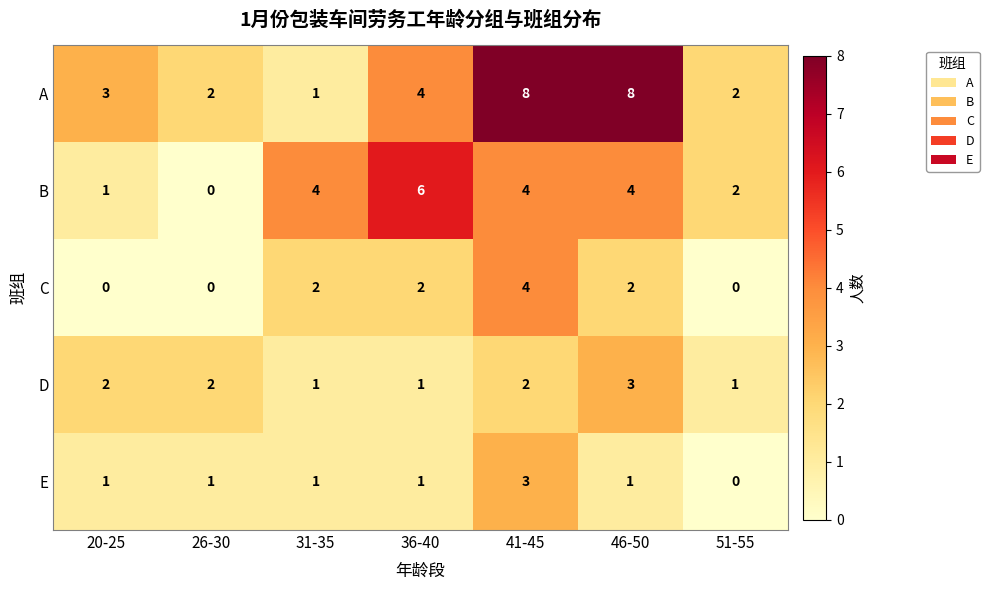

What is the approximate value of B at 36-40?

6